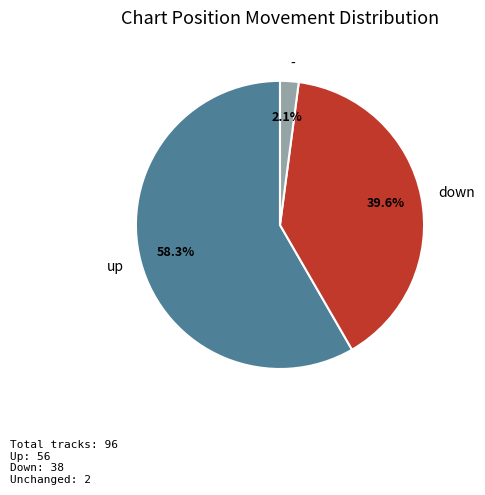

Which has a higher value, - or down?

down